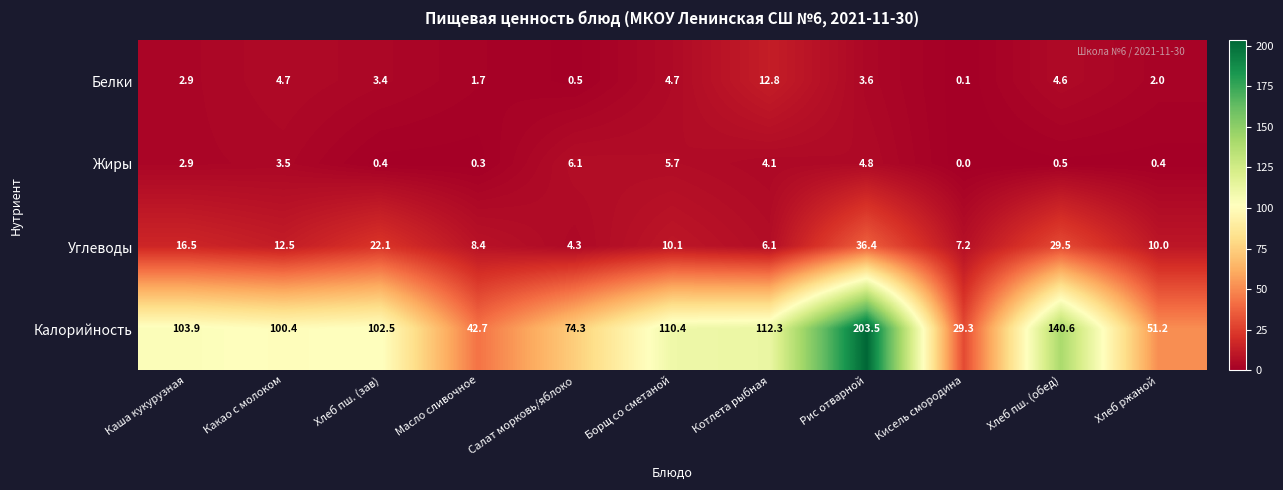

Which series has the largest total across all categories?

Калорийность